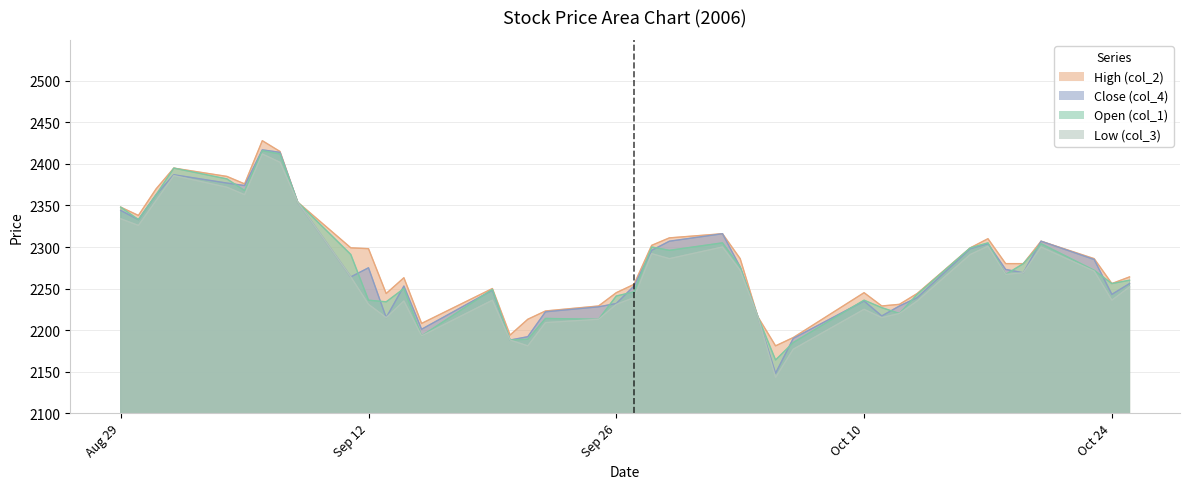

Read the Close (col_4) value at 2006/09/19.

2248